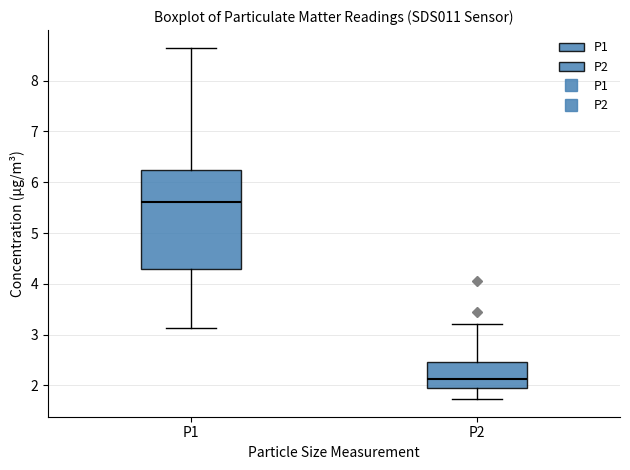

Which box's median line is the highest?

P1